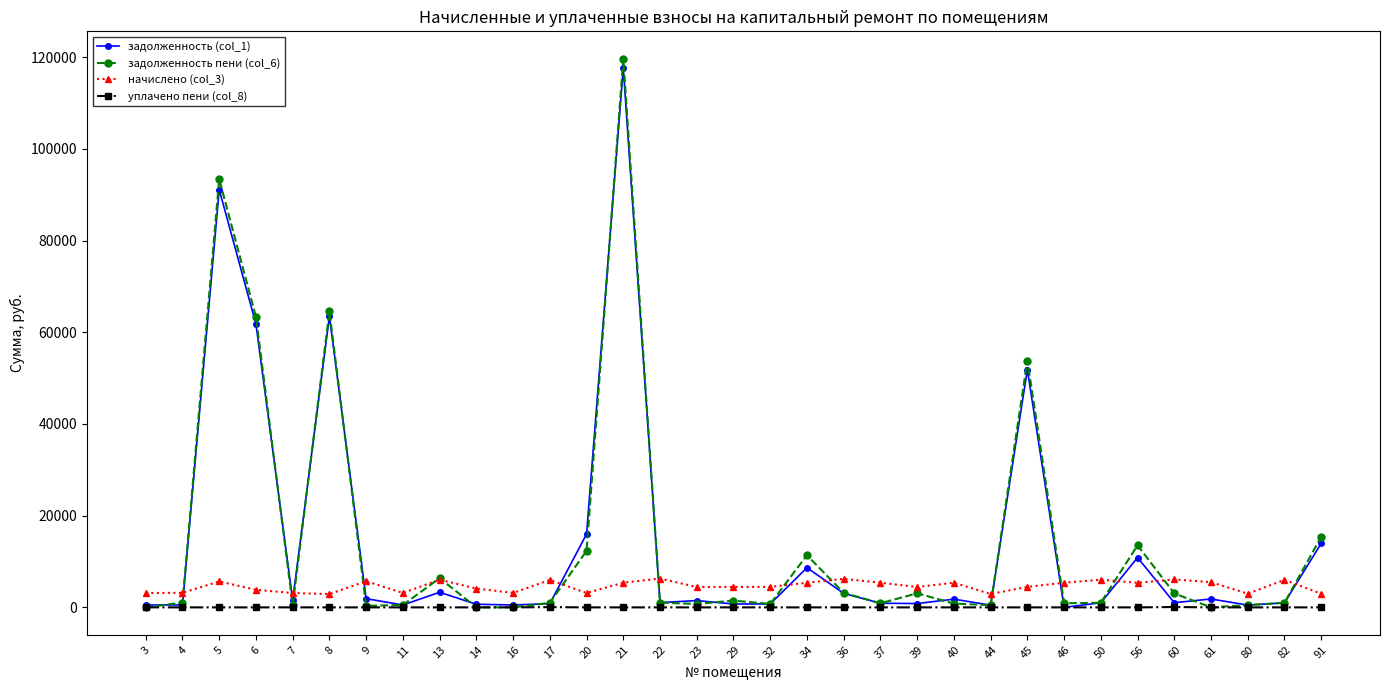

What is the maximum value shown in the chart?

119661.2